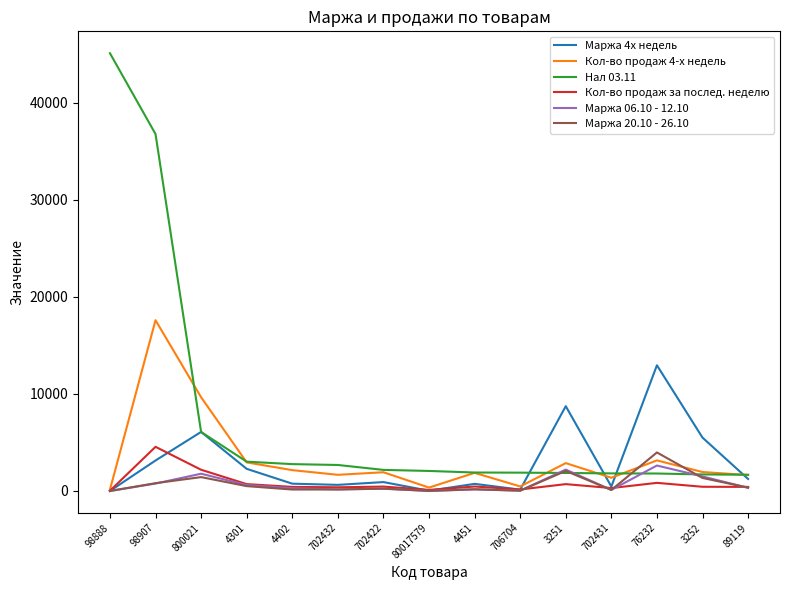

Rank the series by their maximum value, from lowest to highest.

Маржа 06.10 - 12.10, Маржа 20.10 - 26.10, Кол-во продаж за послед. неделю, Маржа 4х недель, Кол-во продаж 4-х недель, Нал 03.11